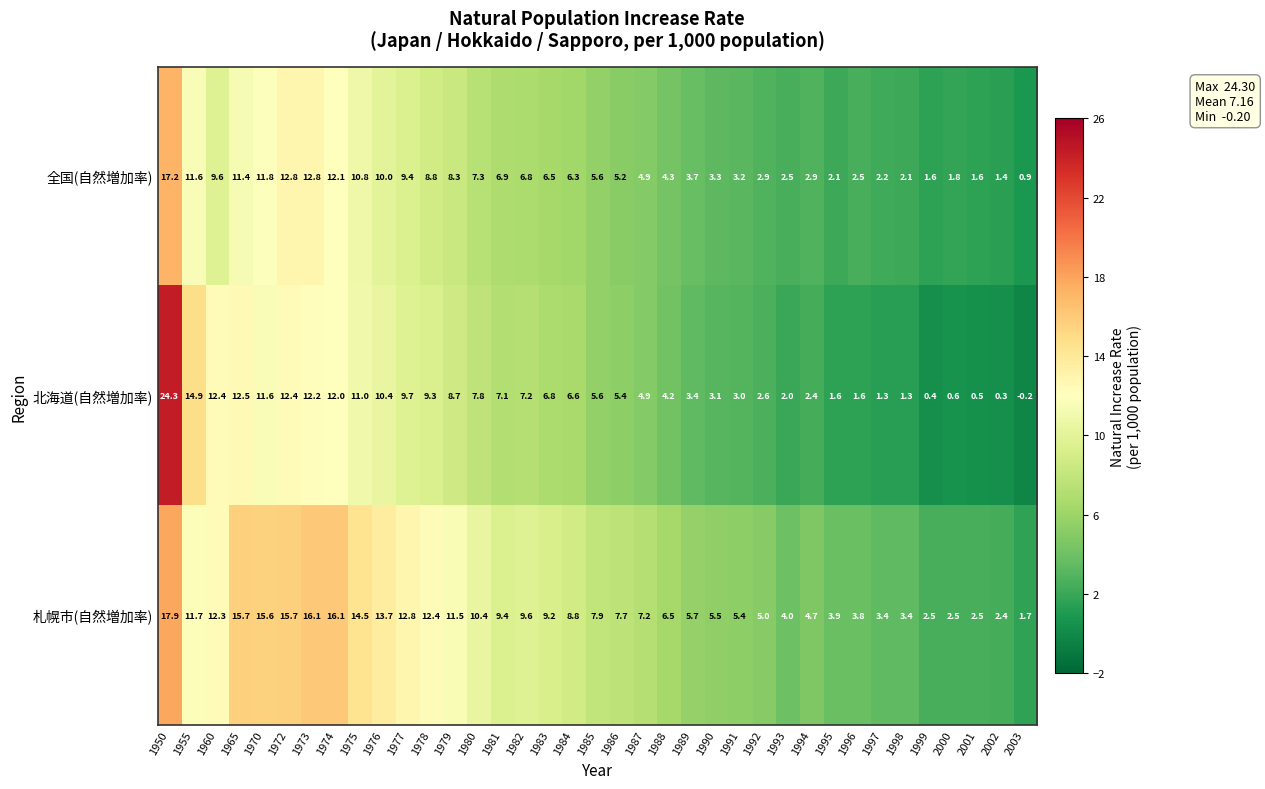

True or false: 全国(自然増加率) has a value of 20.3 at 1970.

False